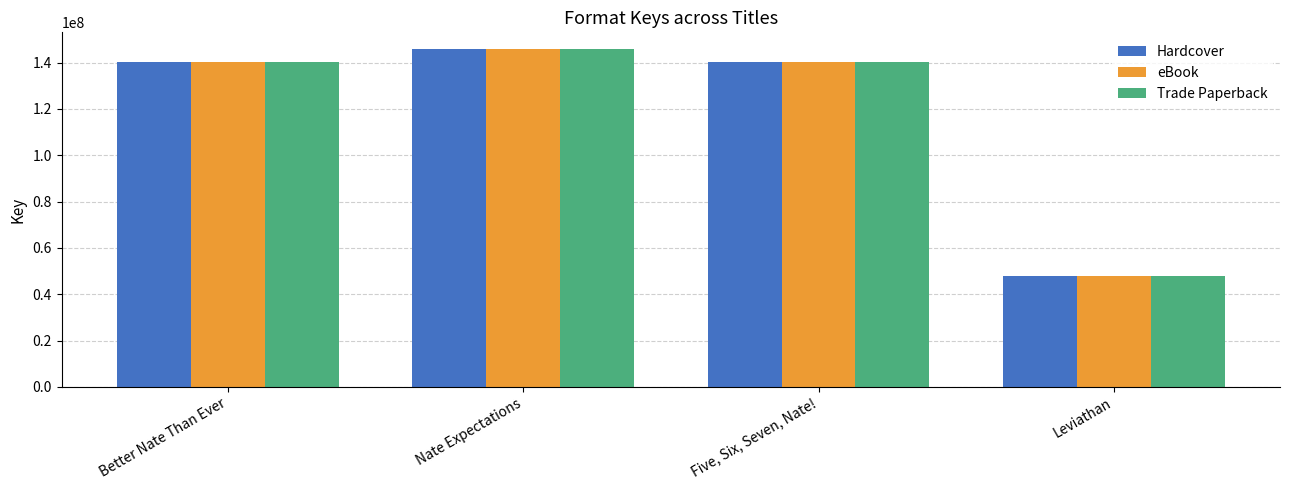

The eBook series shows 145801432 at Nate Expectations. True or false?

True